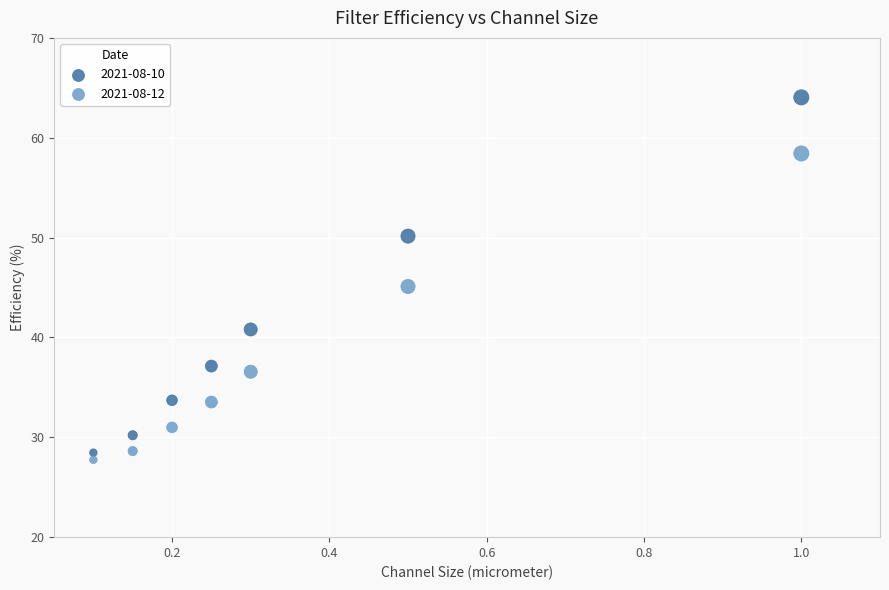

Which series has the largest Y range (max minus min)?

2021-08-10